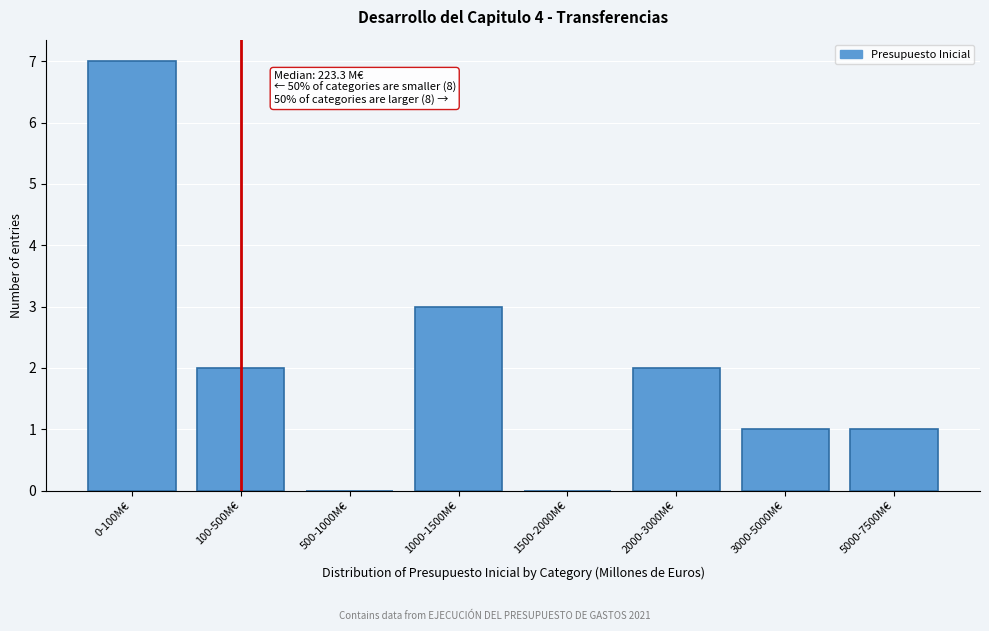

Reading right to left, what are all the values shown in this chart?

5000-7500M€=1	3000-5000M€=1	2000-3000M€=2	1500-2000M€=0	1000-1500M€=3	500-1000M€=0	100-500M€=2	0-100M€=7